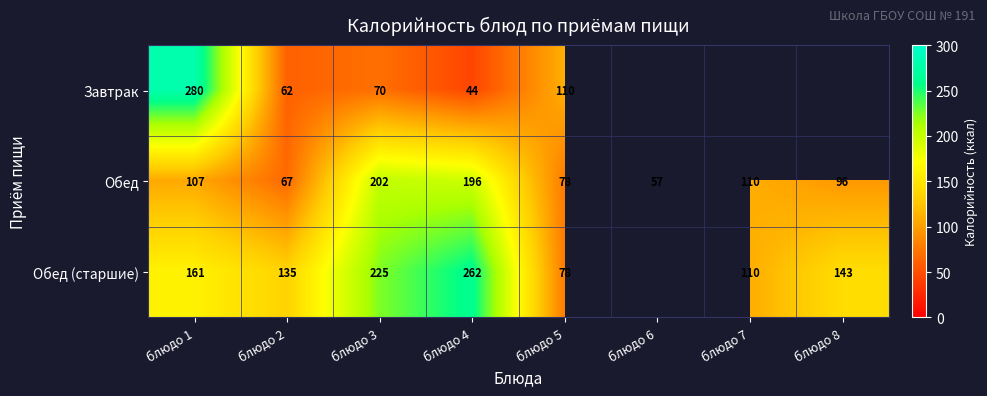

What is the spread (max minus min) of values at блюдо 1?

173